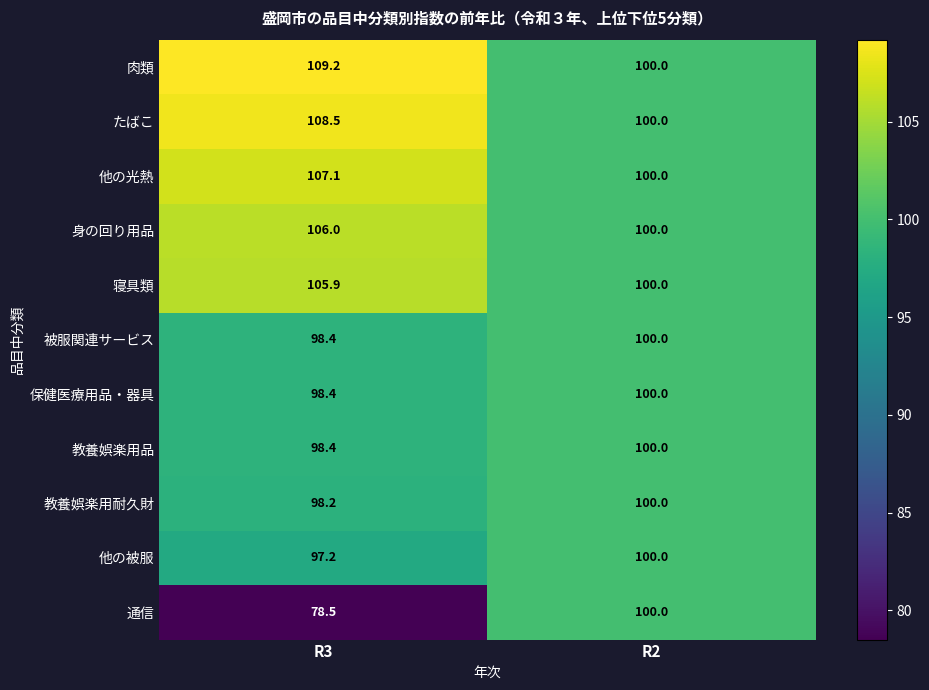

At which label is 教養娯楽用耐久財 closest to 99?

R3